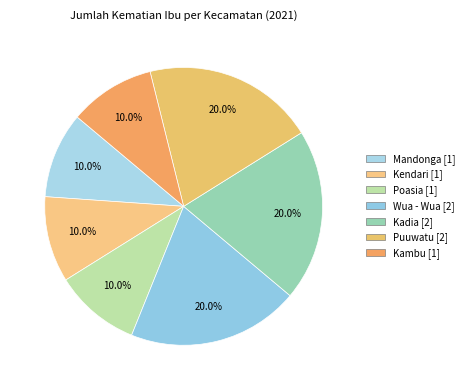

Is there any slice that represents more than half of the pie?

No